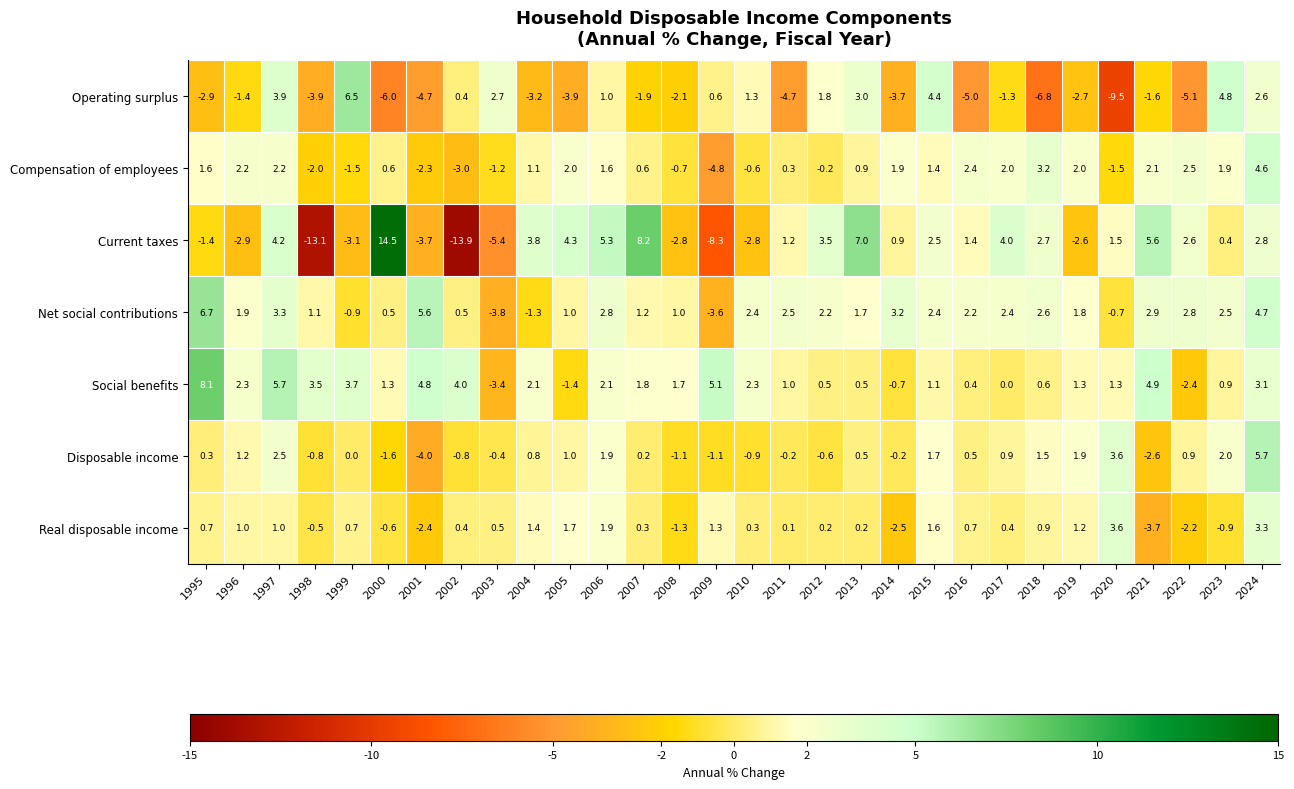

What is the maximum value shown in the chart?

14.5